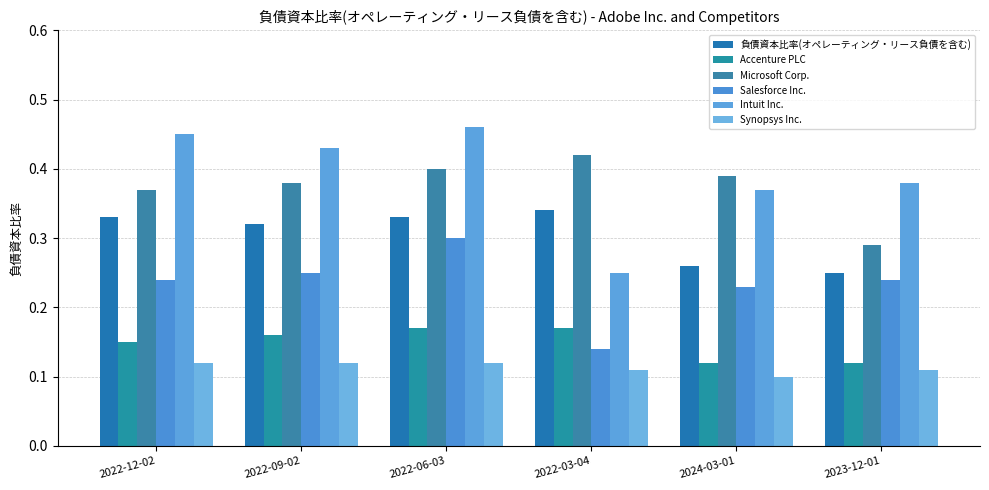

What is the approximate value of Microsoft Corp. at 2024-03-01?

0.4